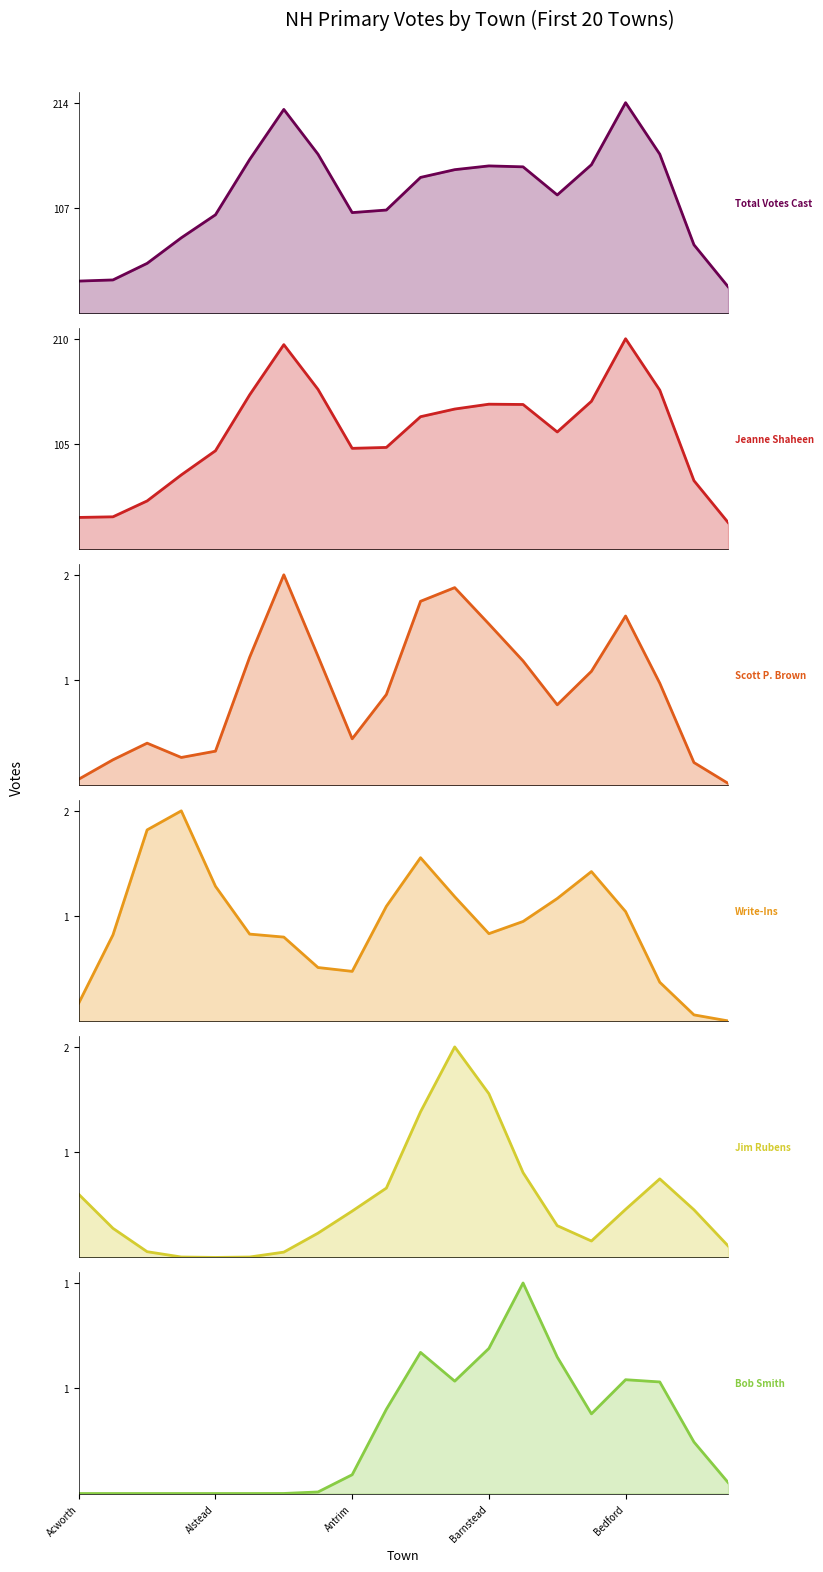

What is the difference between the maximum and minimum values in the Scott P. Brown series?

2.0